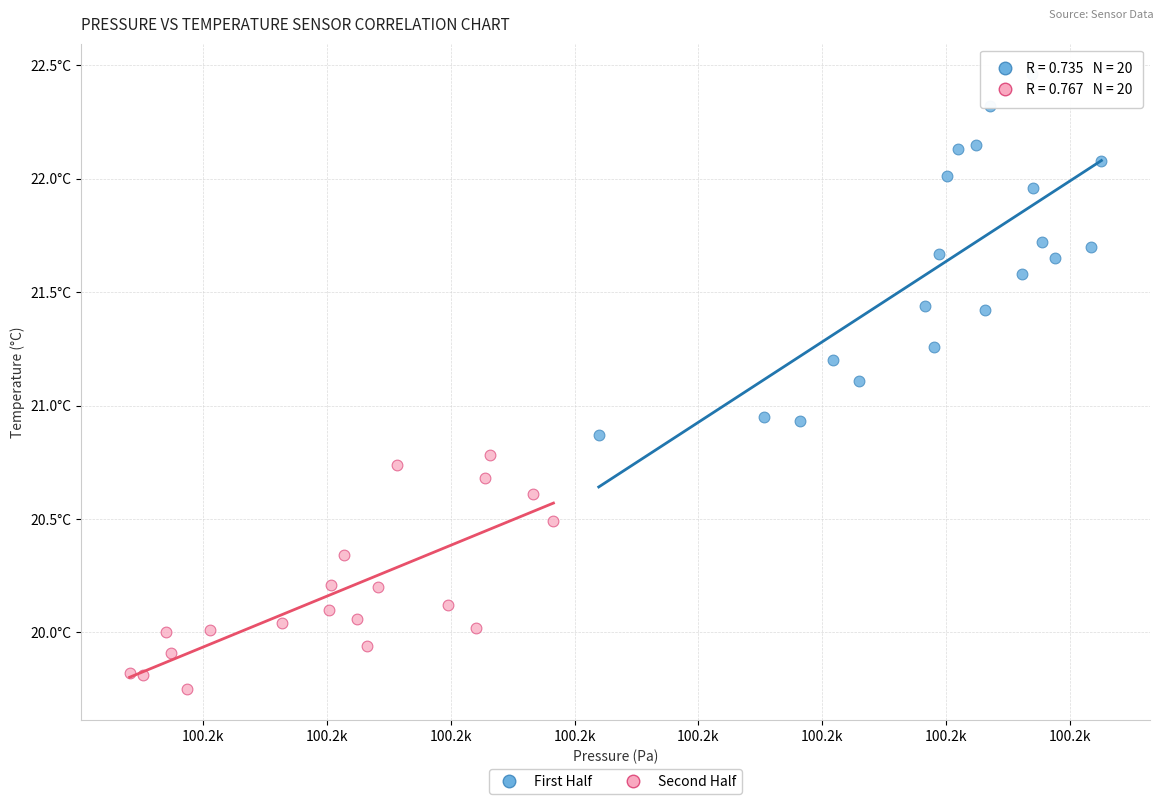

Which series has the largest Y range (max minus min)?

First Half